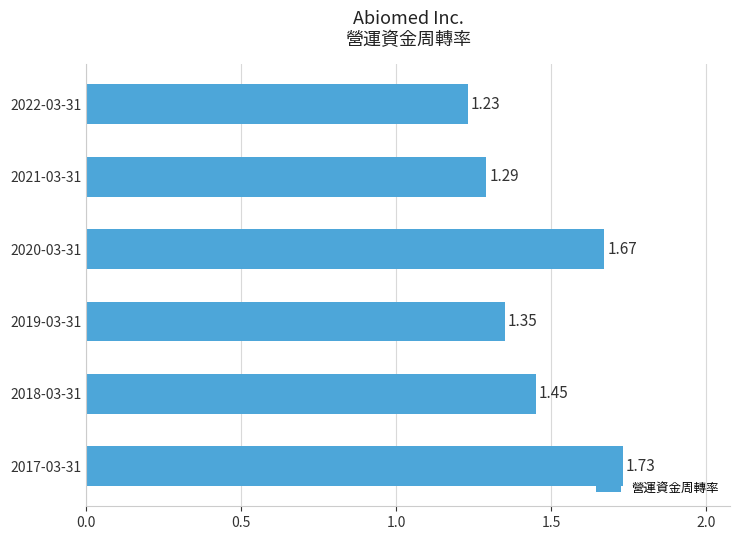

What is the average value?

1.5